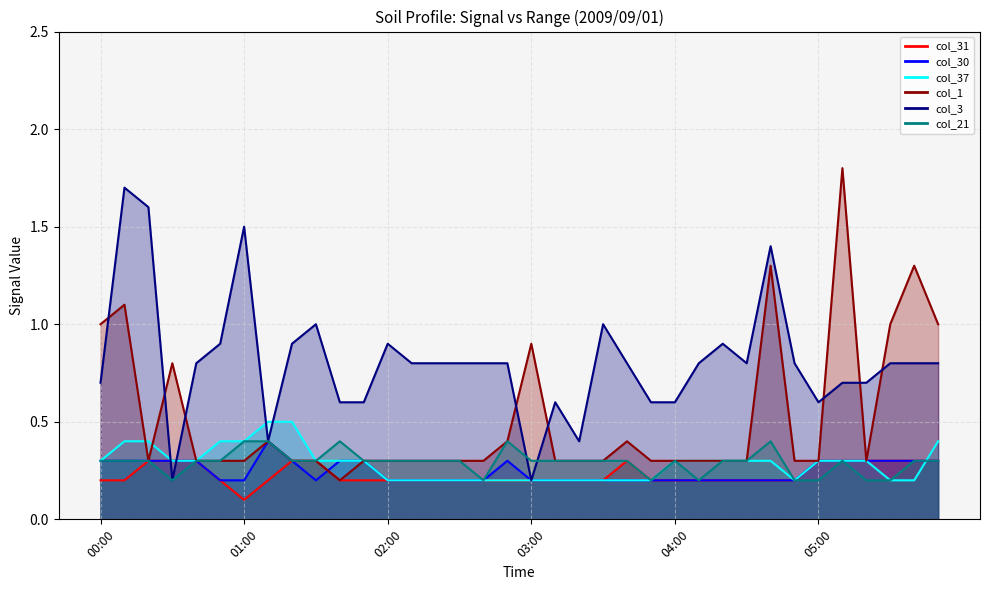

Which label corresponds to the largest value in the chart?

05:10